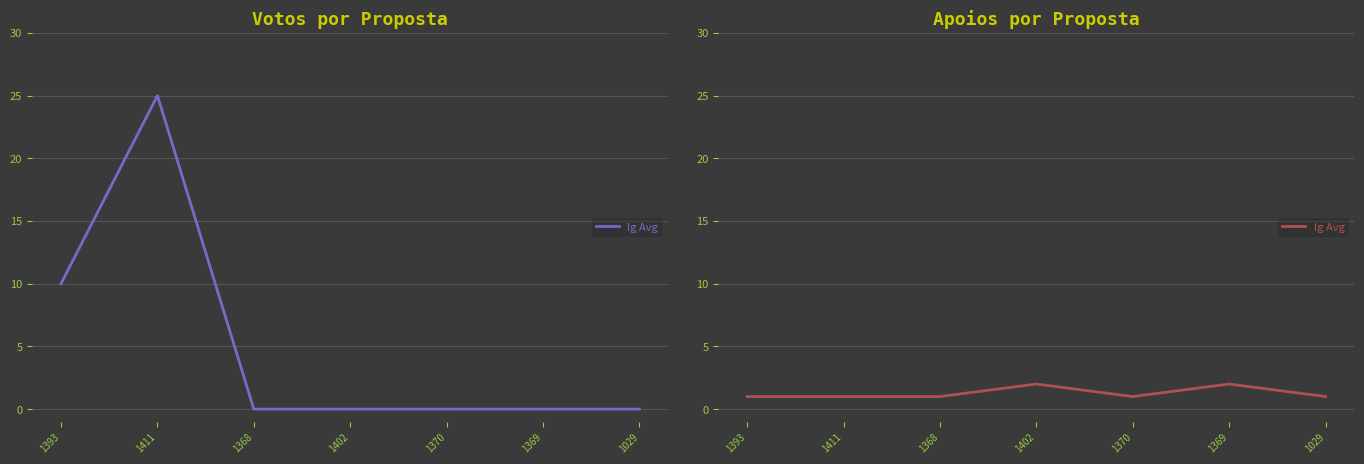

Rank the categories by value from highest to lowest.

1402, 1369, 1393, 1411, 1368, 1370, 1029